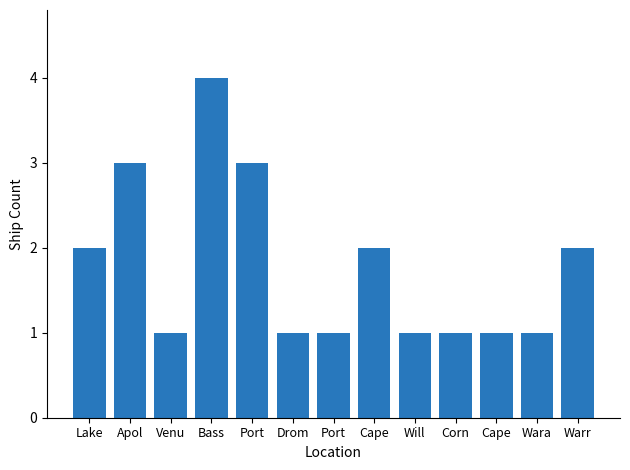

Reading left to right, transcribe all the data shown in this chart.

2	3	1	4	3	1	1	2	1	1	1	1	2